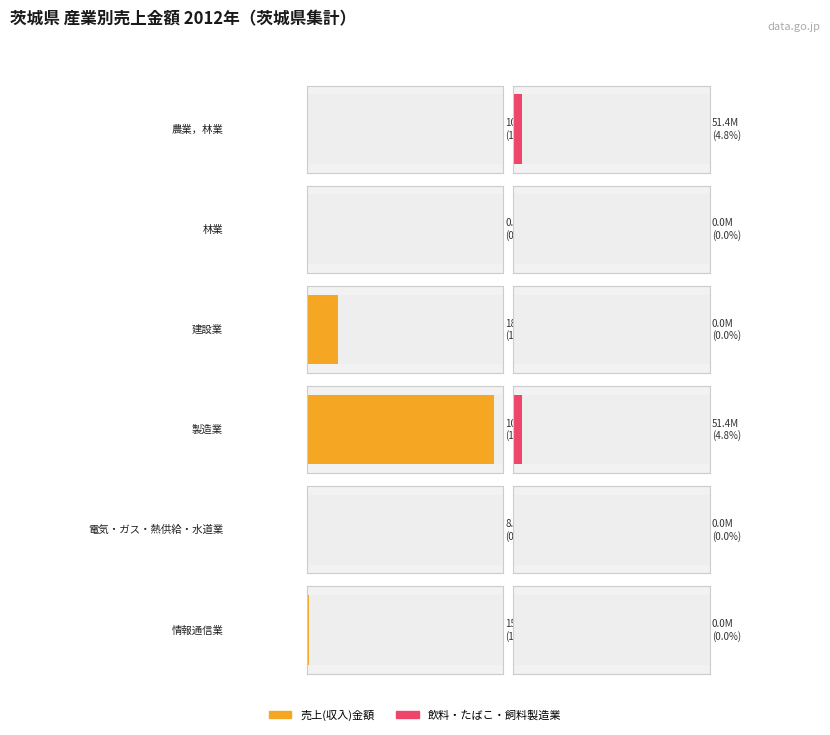

Which series has the largest total across all categories?

売上(収入)金額